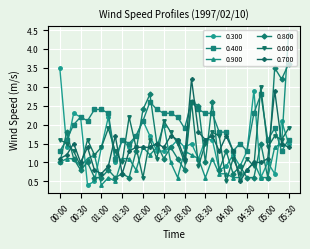

Which series has the largest range (max minus min)?

0.900